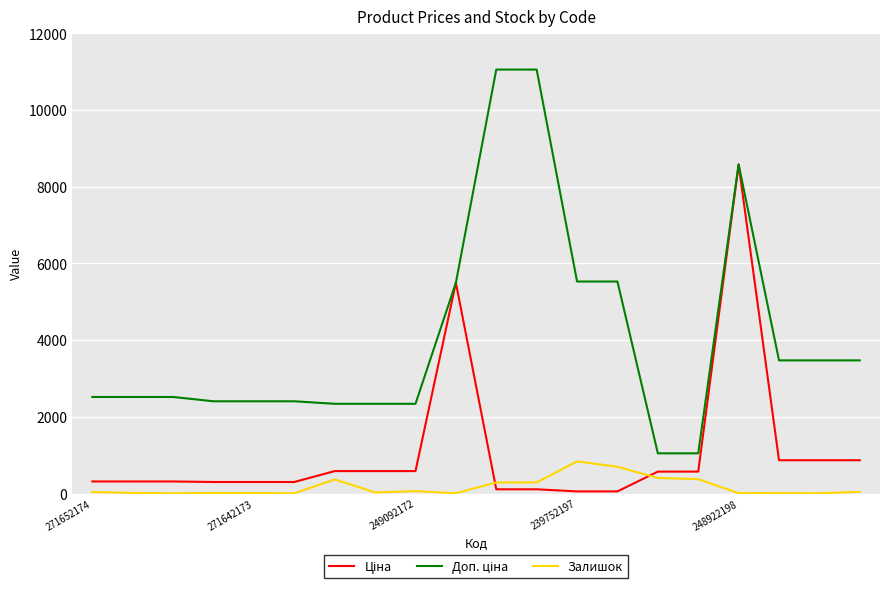

At how many categories does at least one series exceed 725?

20